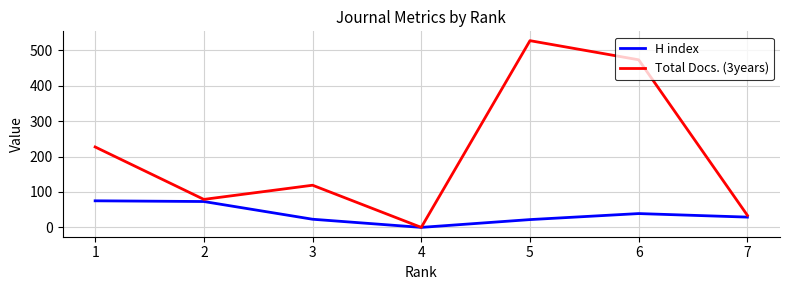

What is the approximate value of H index at 7, to the nearest 10?

30